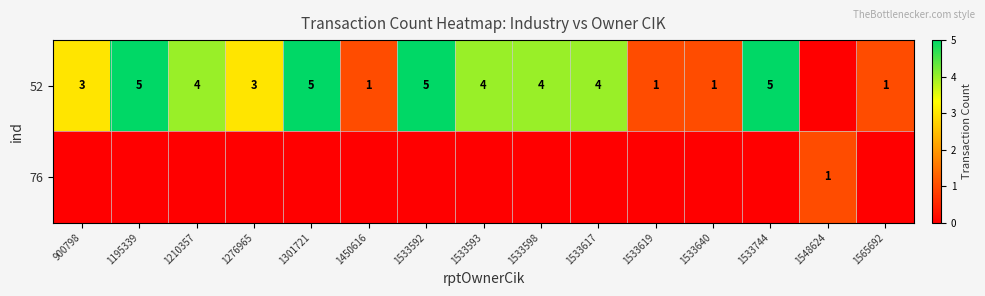

What is the total value across all series at 1533598?

4